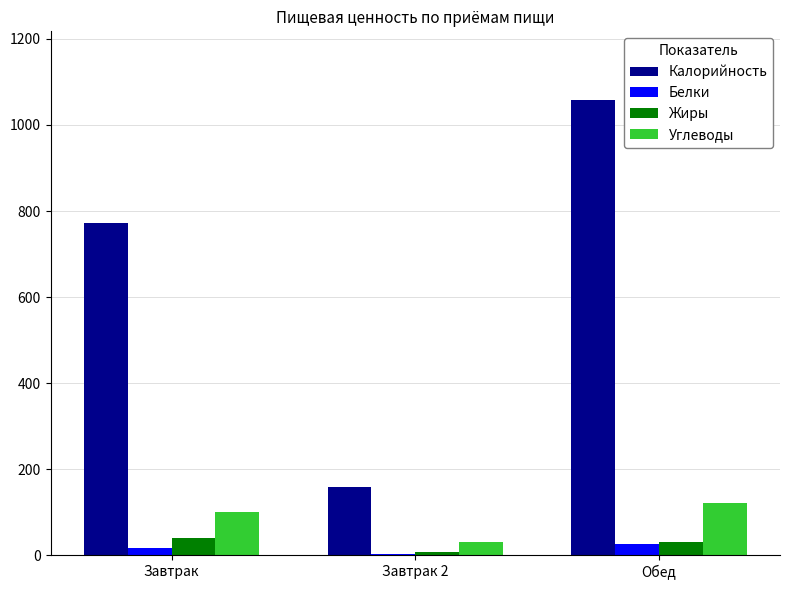

At how many categories does at least one series exceed 588?

2